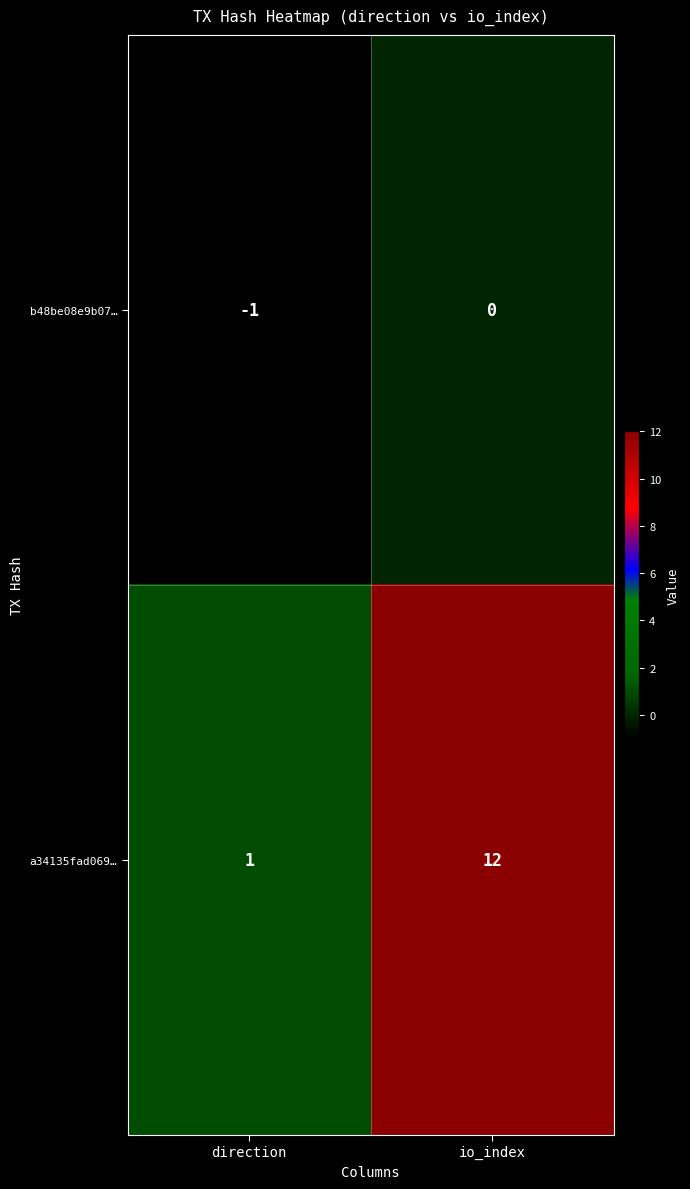

What is the sum of all a34135fad069… values?

13